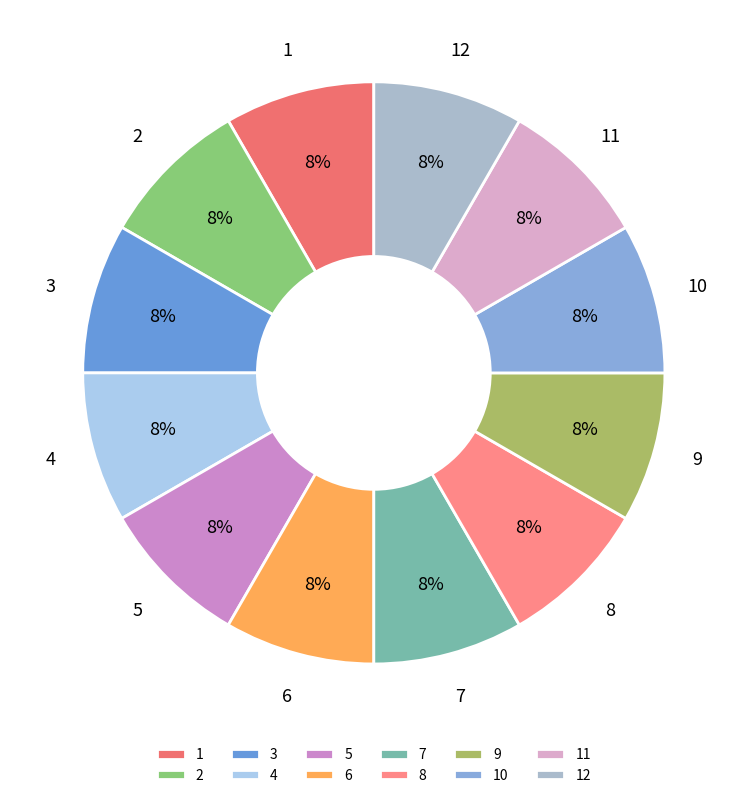

How many slices are in this pie chart?

12